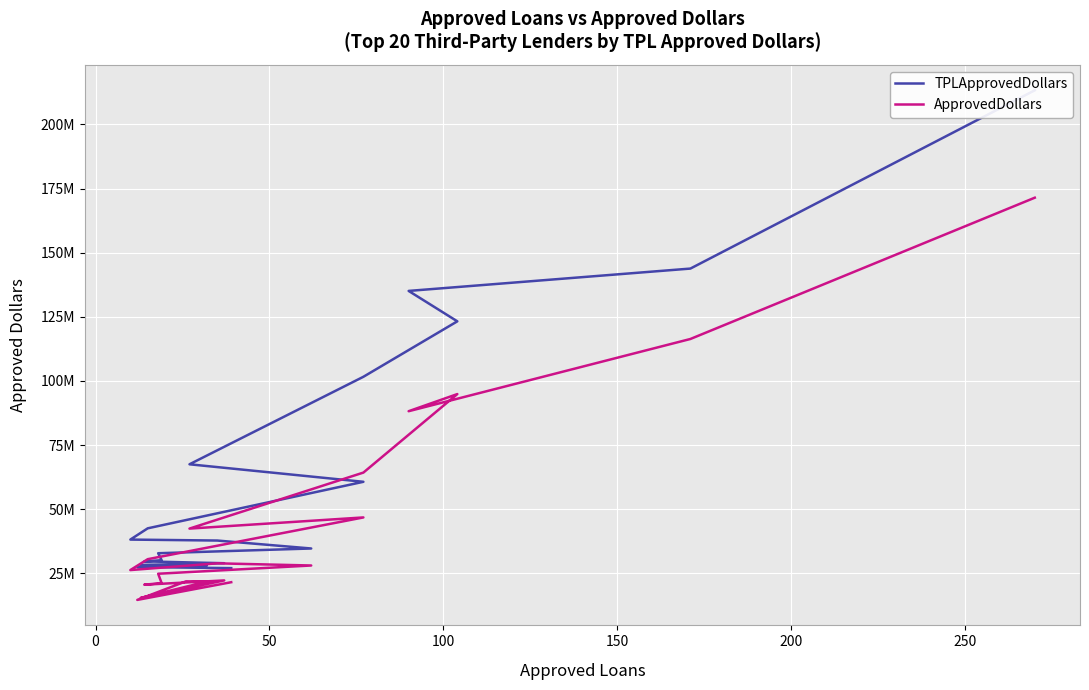

Reading left to right, what are all the values shown in this chart?

TPLApprovedDollars: 213291894.1	143783959.0	135076033.7	123217613.0	101600925.0	67481183.0	60656256.5	42517500.0	38127650.0	37753211.5	34653417.0	32809643.0	30080489.0	29635314.5	28914216.0	28190888.5	28047474.5	27676232.0	27422659.0	26996412.0
ApprovedDollars: 171418000.0	116334000.0	88174000.0	94857000.0	64250000.0	42410000.0	46764000.0	30488000.0	26241000.0	28871000.0	28025000.0	24811000.0	21147000.0	20542000.0	22207000.0	15398000.0	21749000.0	21849000.0	14609000.0	21509000.0